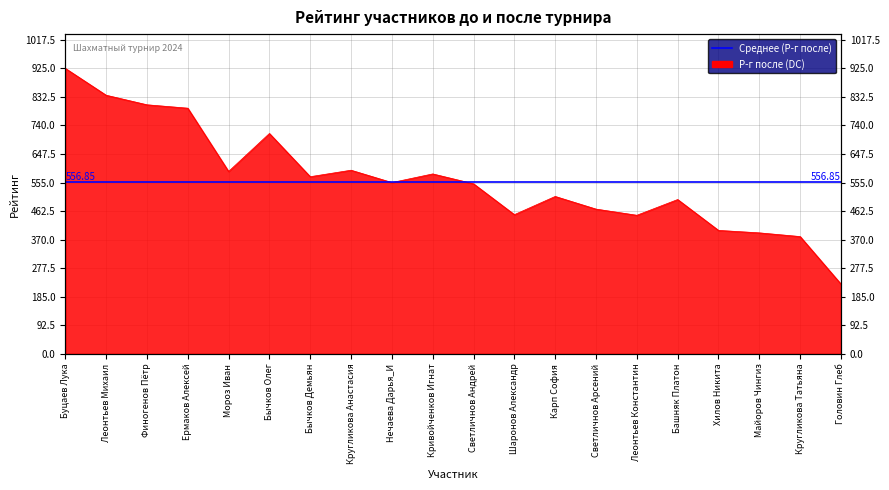

What is the average value?

565